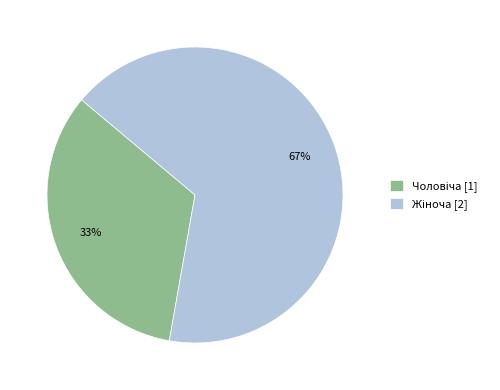

To the nearest percent, what is the average slice percentage?

50%